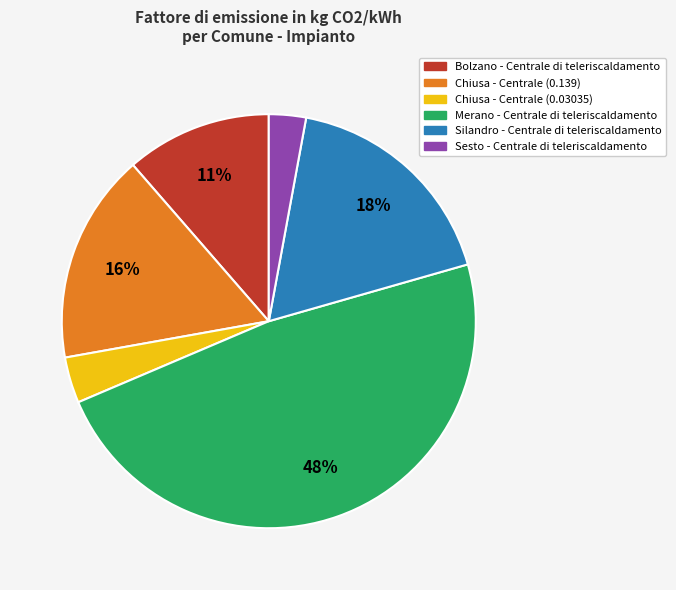

Which slice is the largest?

Merano - Centrale di teleriscaldamento